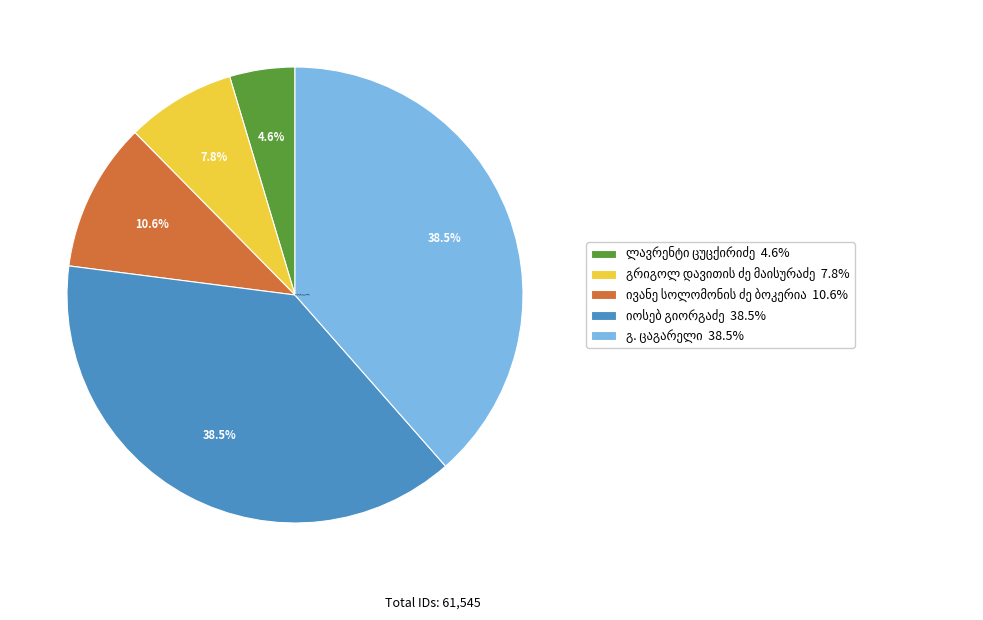

Which has a higher value, ლავრენტი ცუცქირიძე or გრიგოლ დავითის ძე მაისურაძე?

გრიგოლ დავითის ძე მაისურაძე